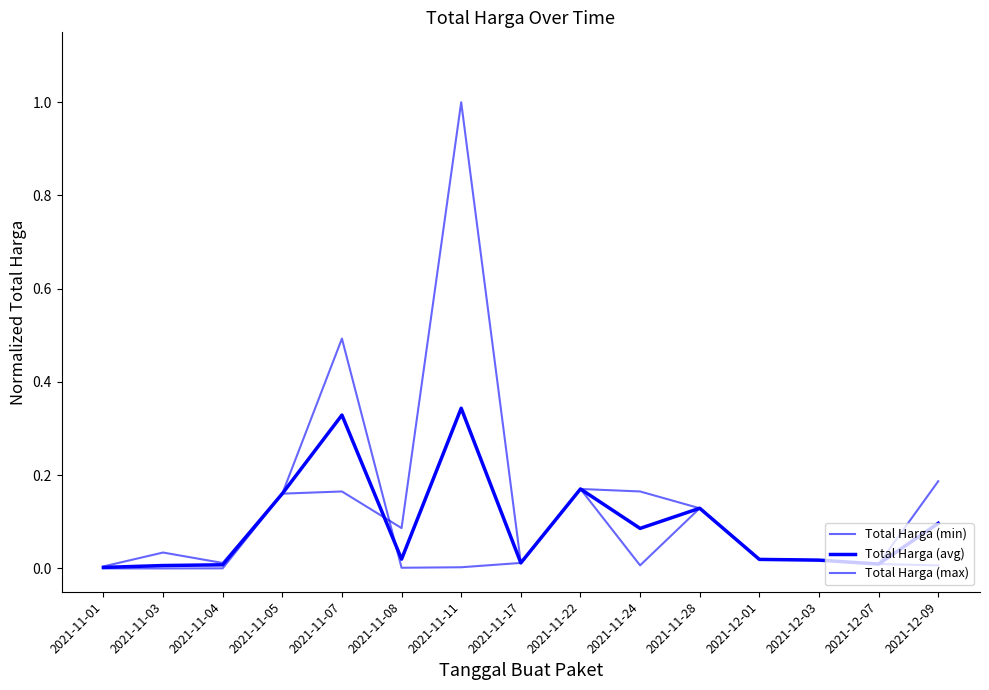

In Total Harga (min), how many points are higher than both neighbors (excluding endpoints)?

3